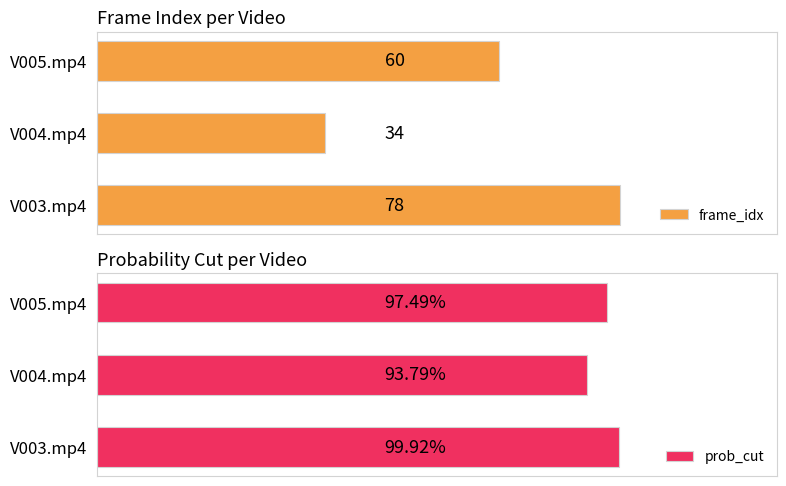

What are all the series names shown in the legend?

frame_idx, prob_cut